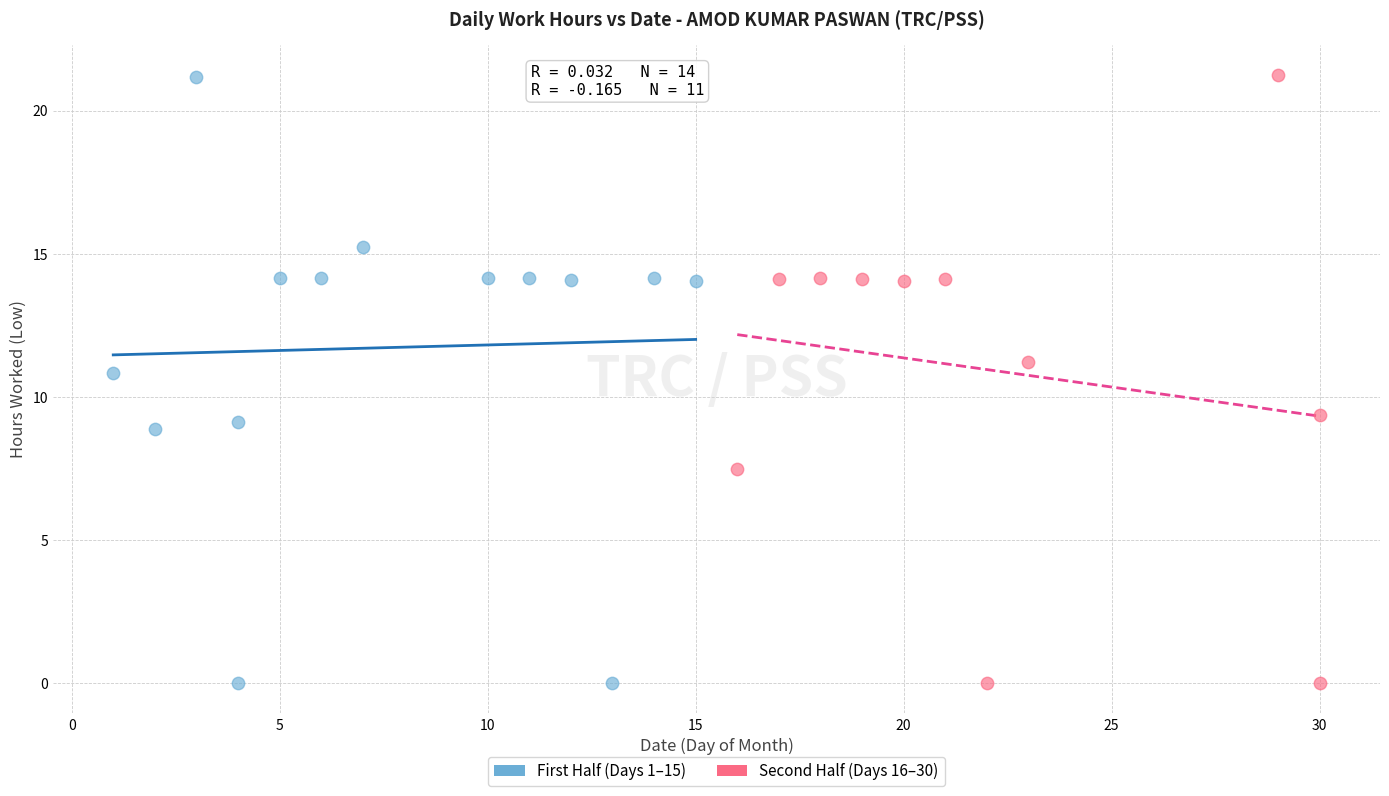

Which series has the largest Y range (max minus min)?

Second Half (Days 16–30)